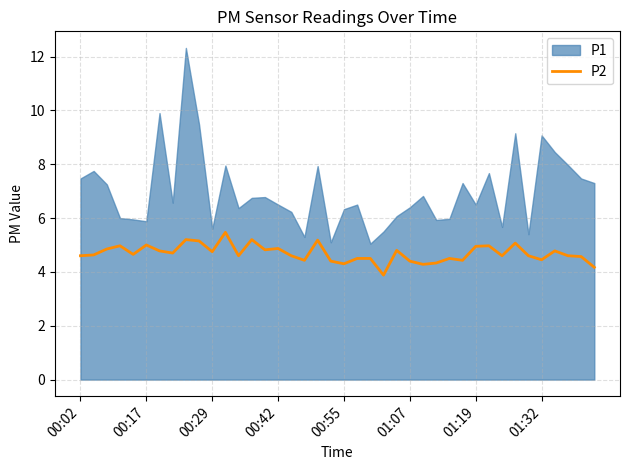

What value does the data have at 12?

4.6